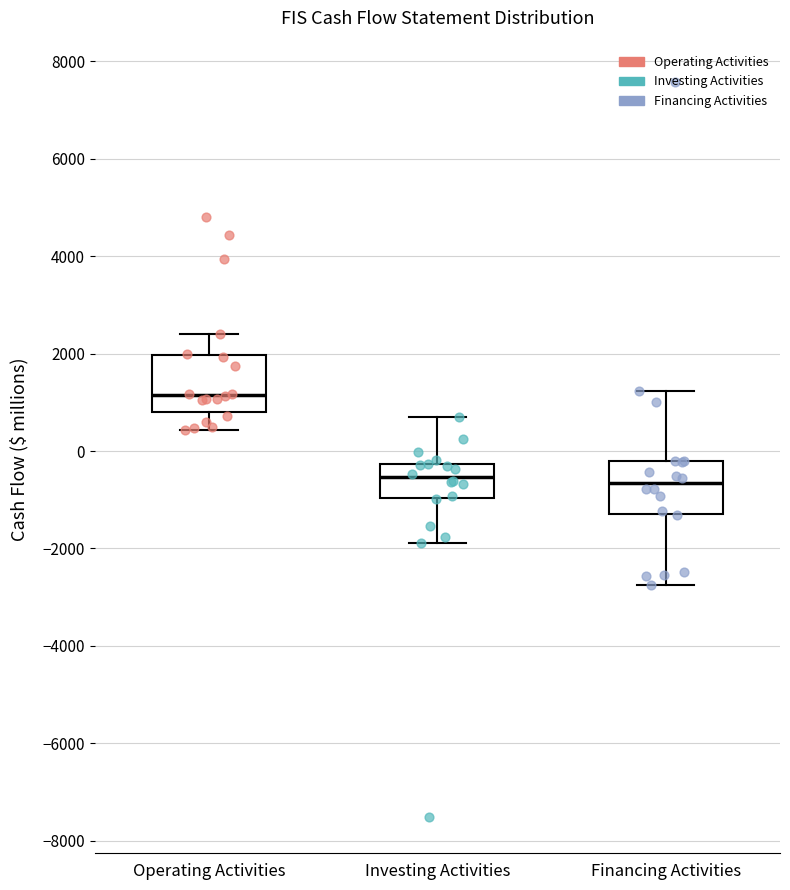

Reading left to right, transcribe this box plot: for each box, give where its median line is, the range the box spans, and where its two whiskers end, as read against the y-axis. The values are not printed on the chart, so give them approximately, as read against the axis.

Operating Activities: median 1200, box 800 to 2000, whiskers 400 to 2400
Investing Activities: median -600, box -1000 to -200, whiskers -1800 to 600
Financing Activities: median -600, box -1200 to -200, whiskers -2800 to 1200